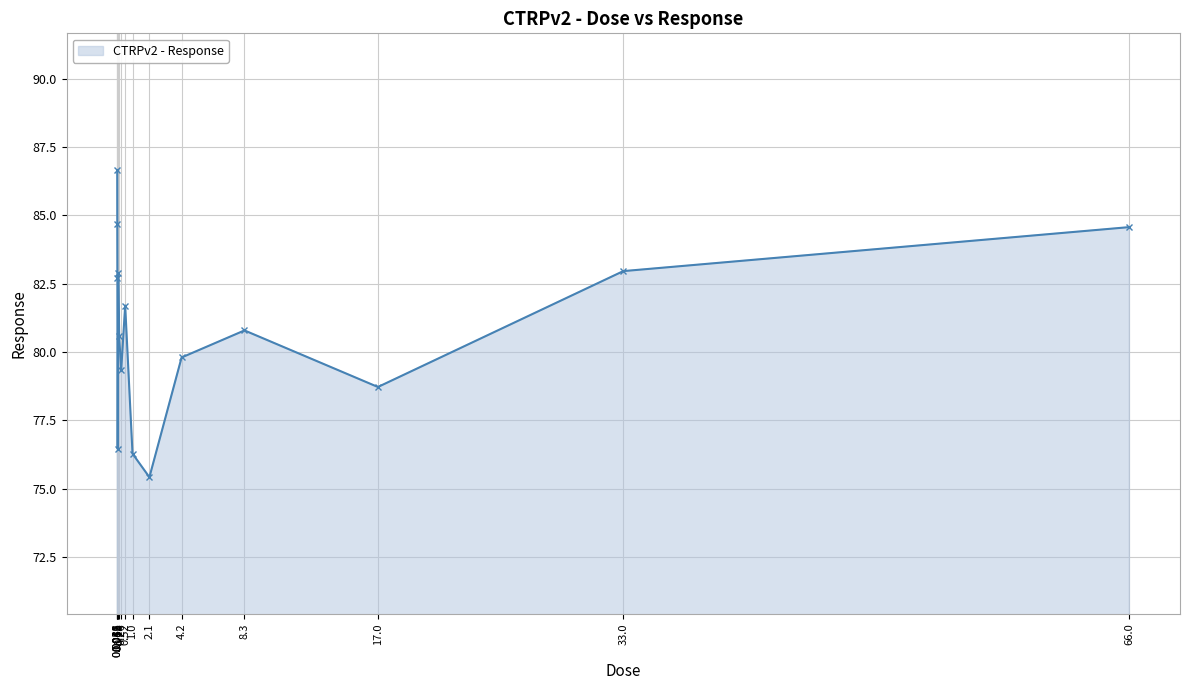

What is the smallest value displayed?

75.4